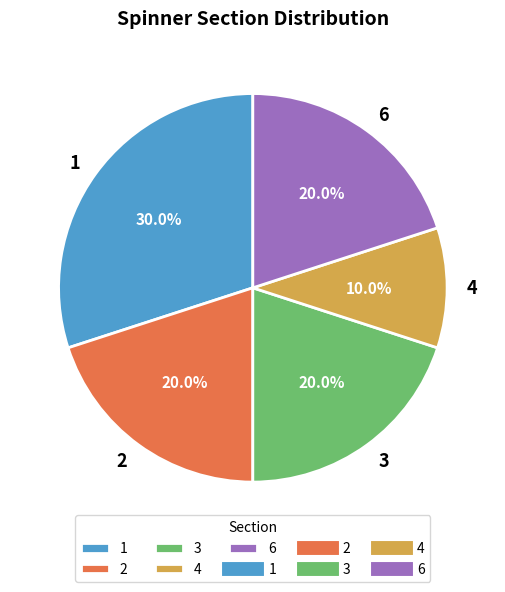

Is there a majority slice in this chart?

No